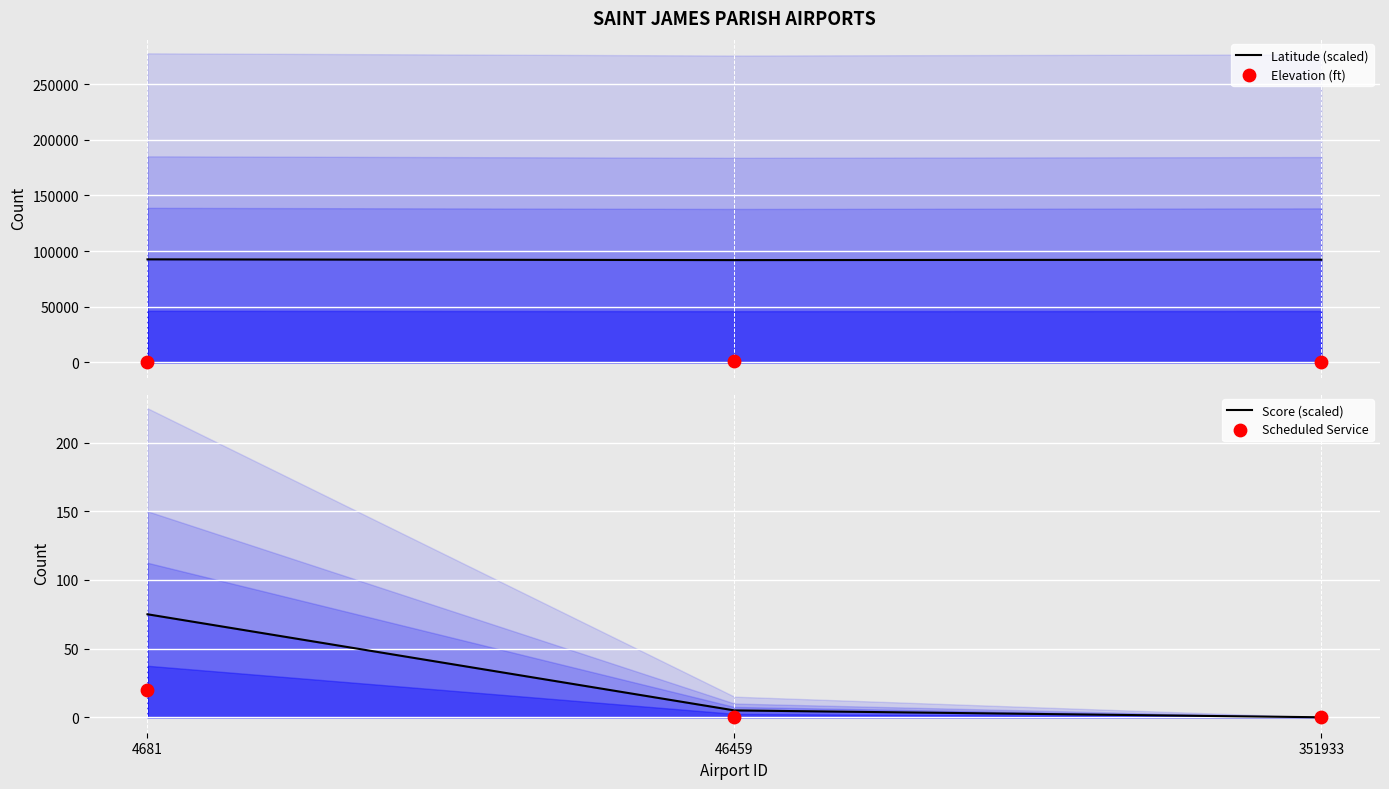

Which series has the largest Y range (max minus min)?

Elevation (ft)